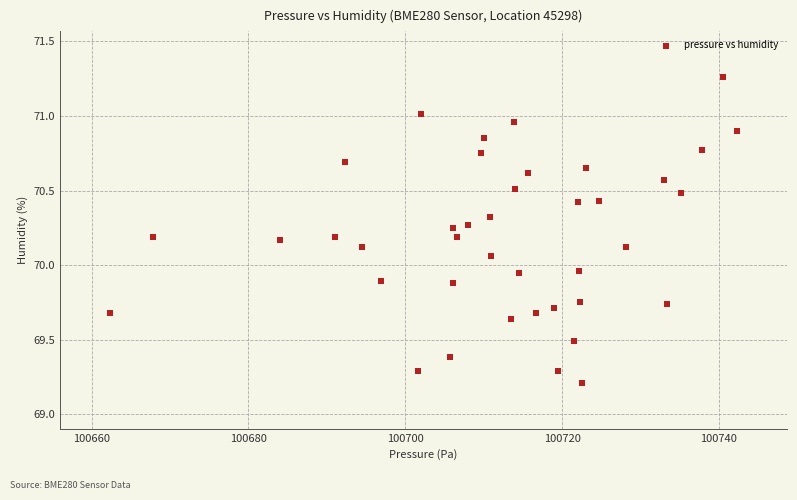

What is the range of X values (max minus min)?

79.9